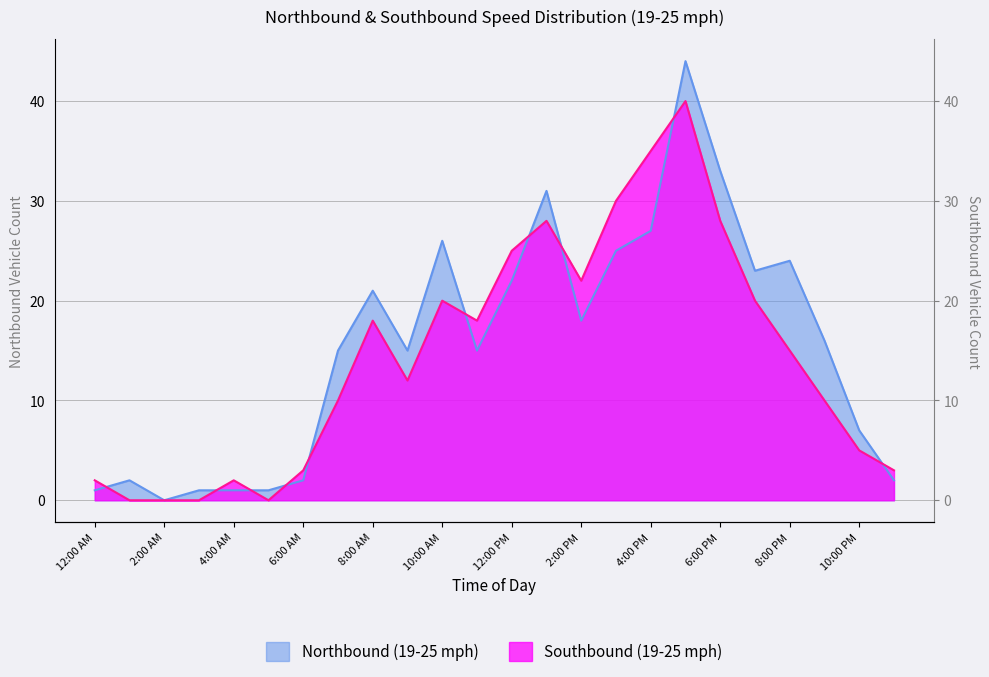

What is the average value of the Northbound (19-25 mph) series?

16